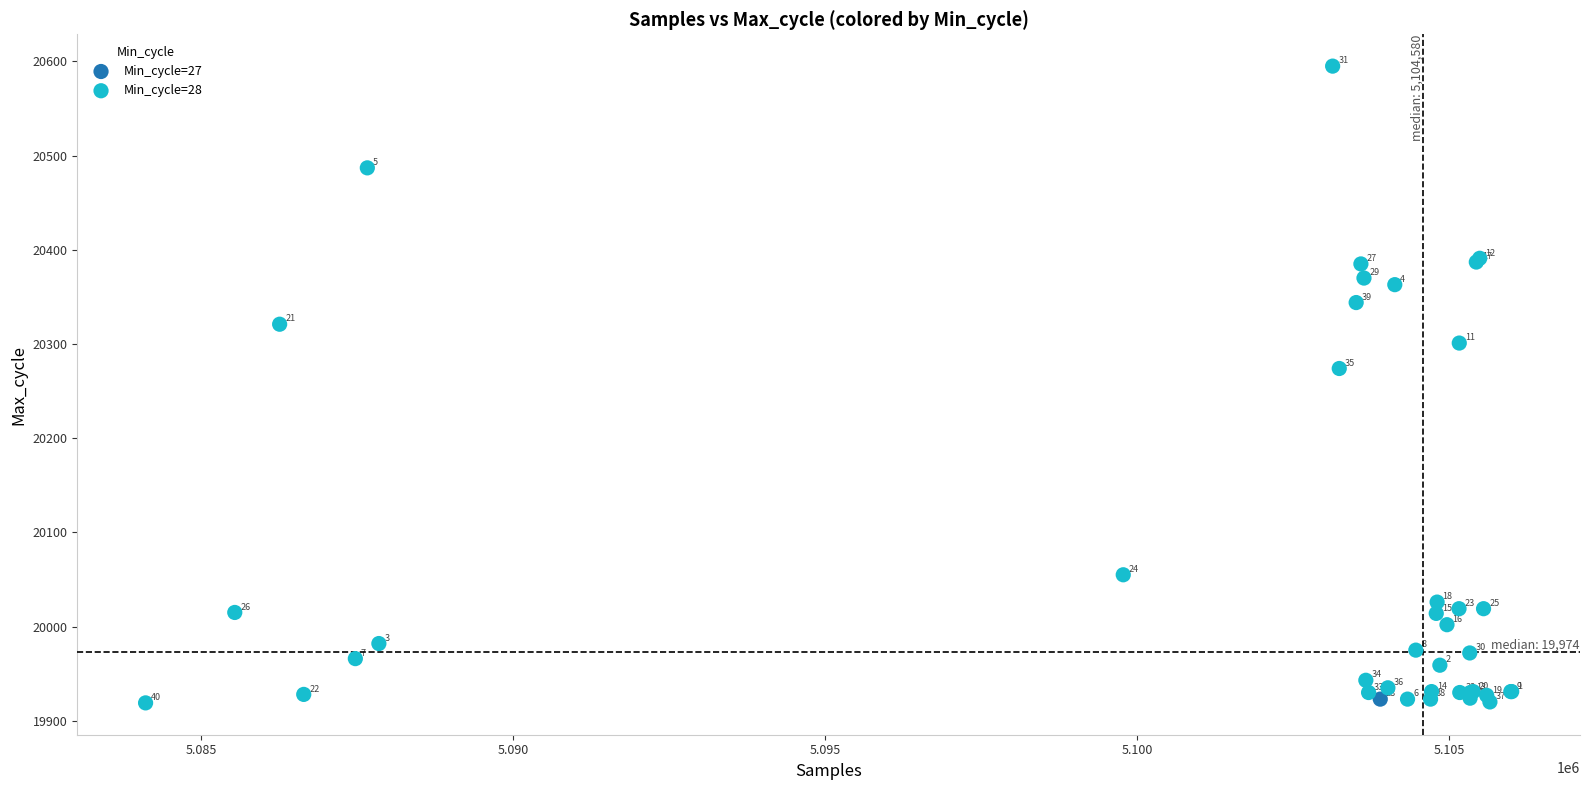

What are all the series names shown in the legend?

Min_cycle=27, Min_cycle=28